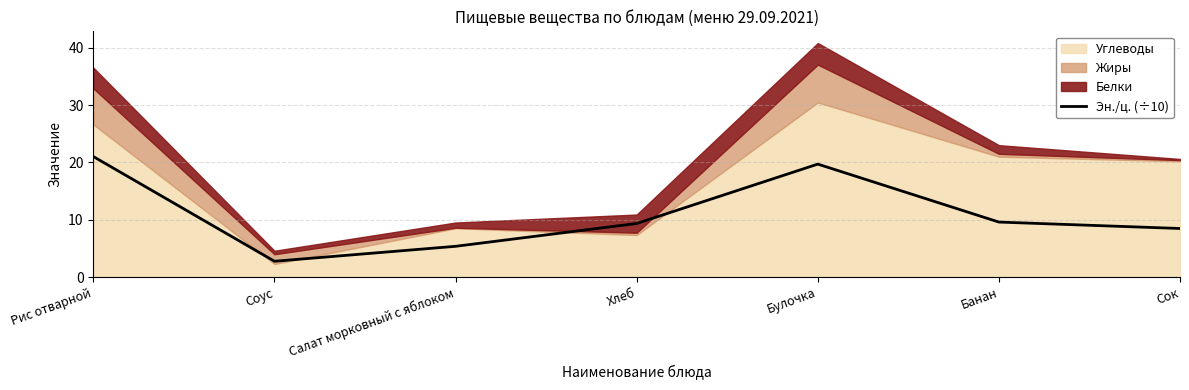

The chart shows a value of 1.0 at Соус. True or false?

False